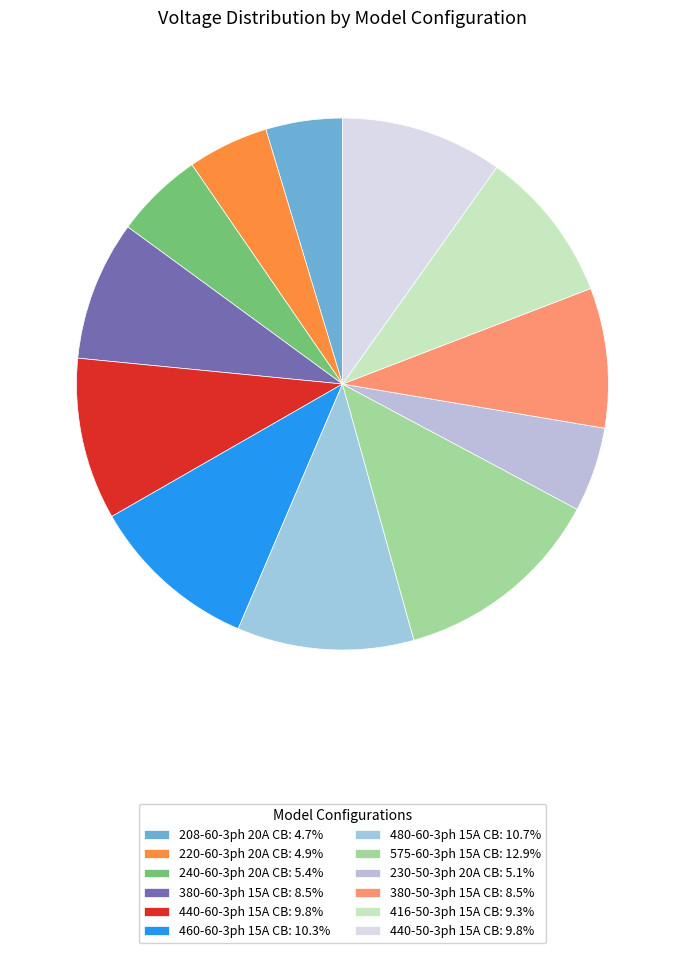

Is 440-60-3ph 15A CB the majority of the pie?

No